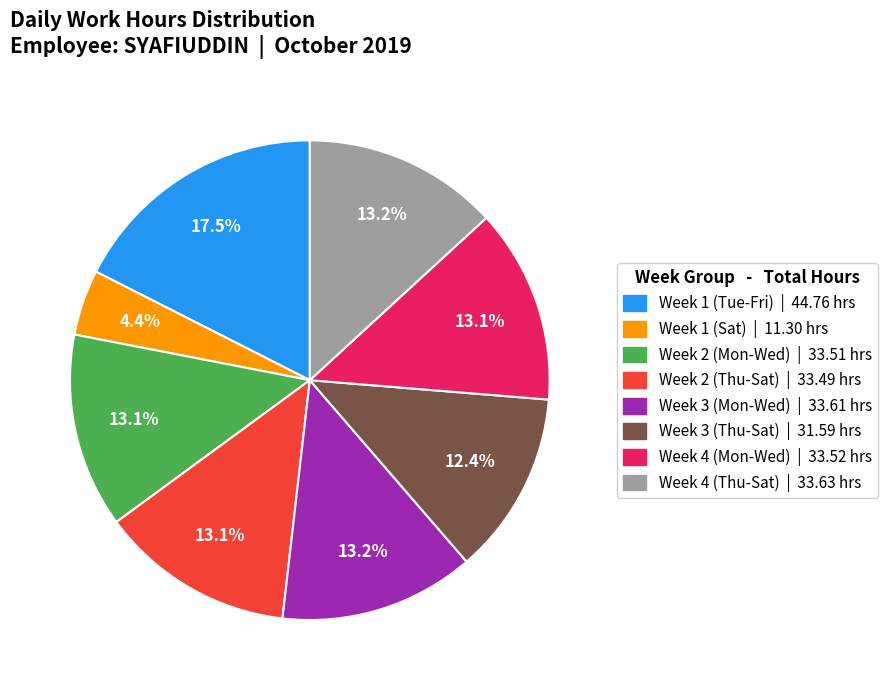

Between Week 4 (Thu-Sat) | 33.63 hrs and Week 1 (Sat) | 11.30 hrs, which is larger?

Week 4 (Thu-Sat) | 33.63 hrs